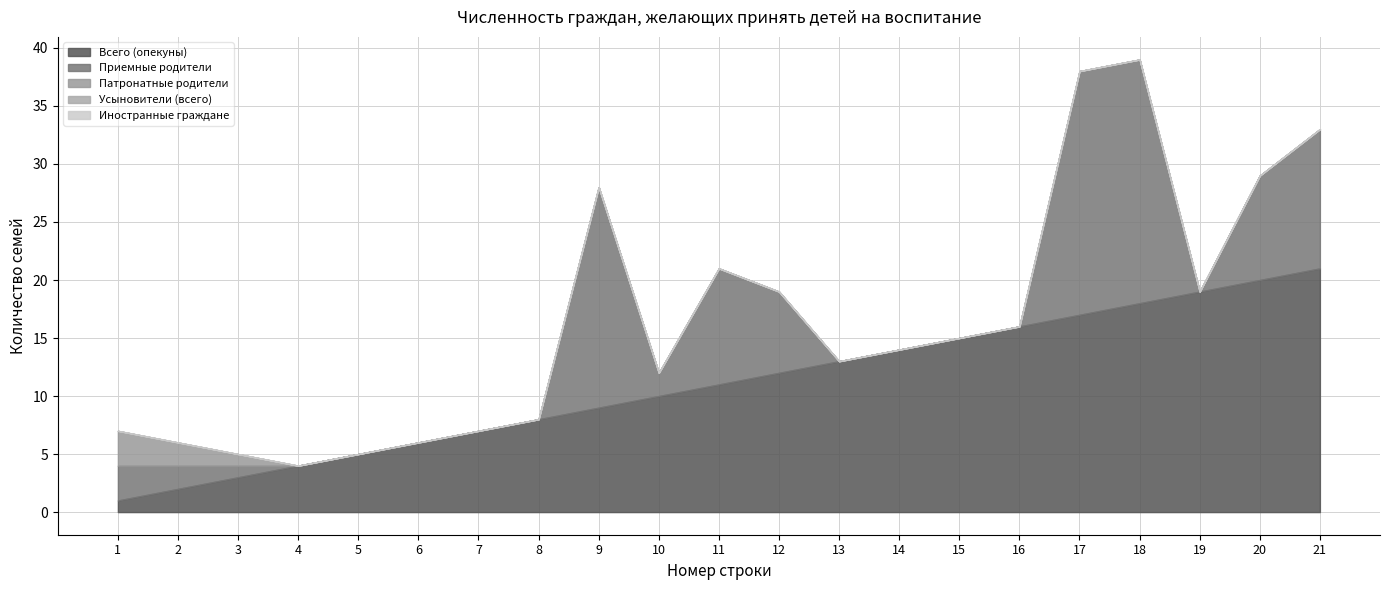

What is the total value across all series at 9?

28